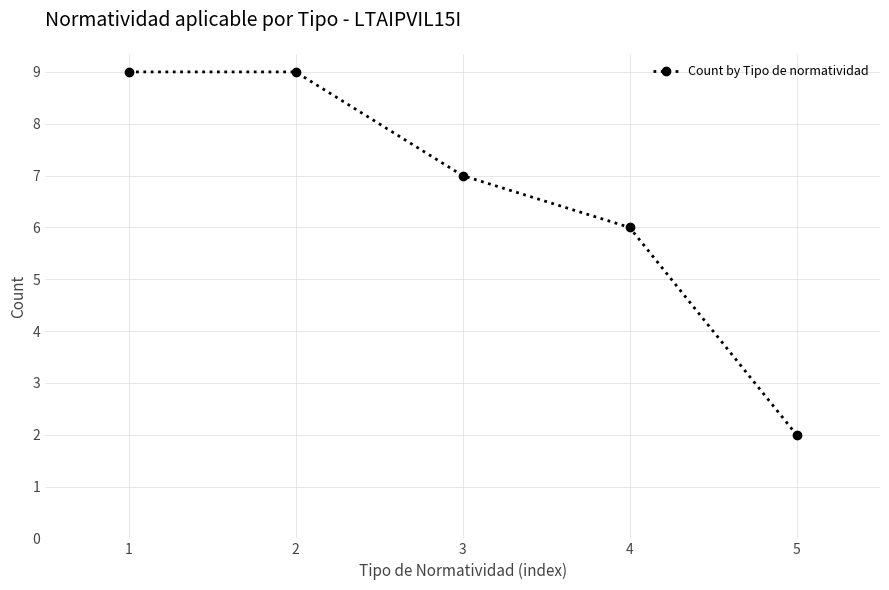

Where is the data nearest to the value 5?

4